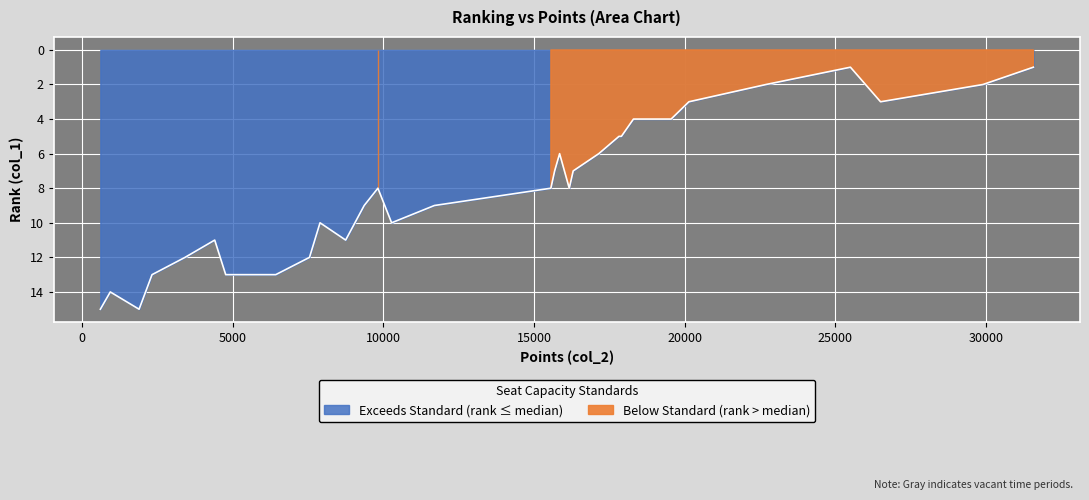

Between 16170 and 9365, which is larger?

9365